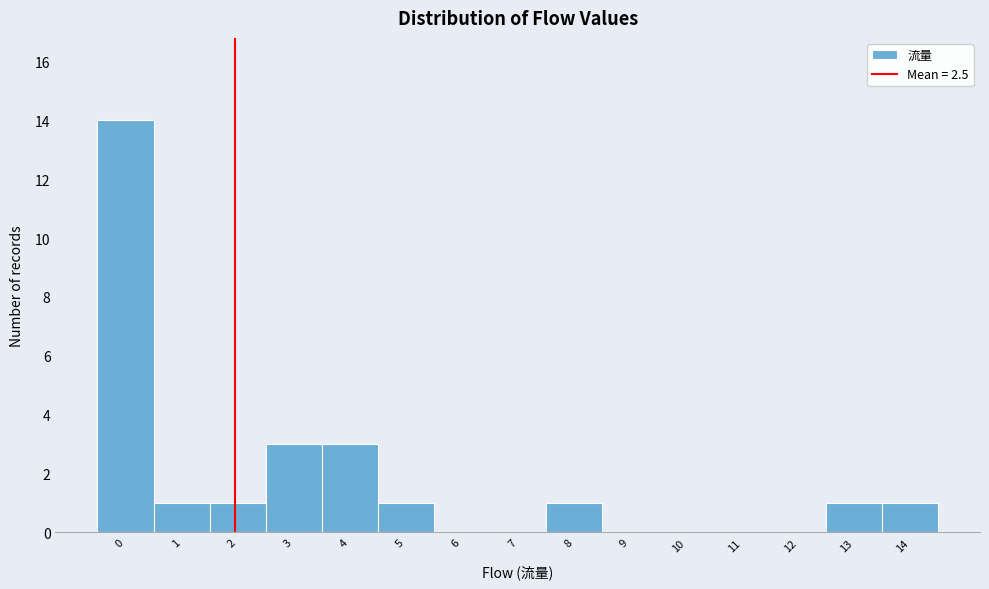

Reading left to right, extract all data points from this chart.

0=14	1=1	2=1	3=3	4=3	5=1	6=0	7=0	8=1	9=0	10=0	11=0	12=0	13=1	14=1